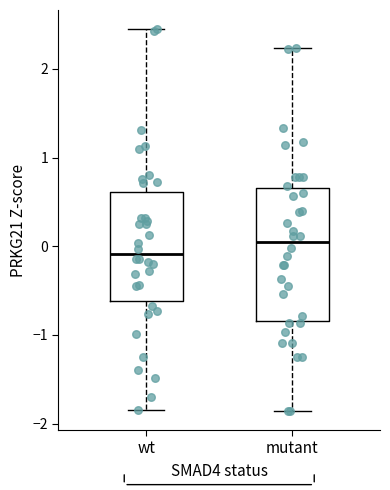

Which box is the tallest, from its lower edge to its upper edge?

mutant